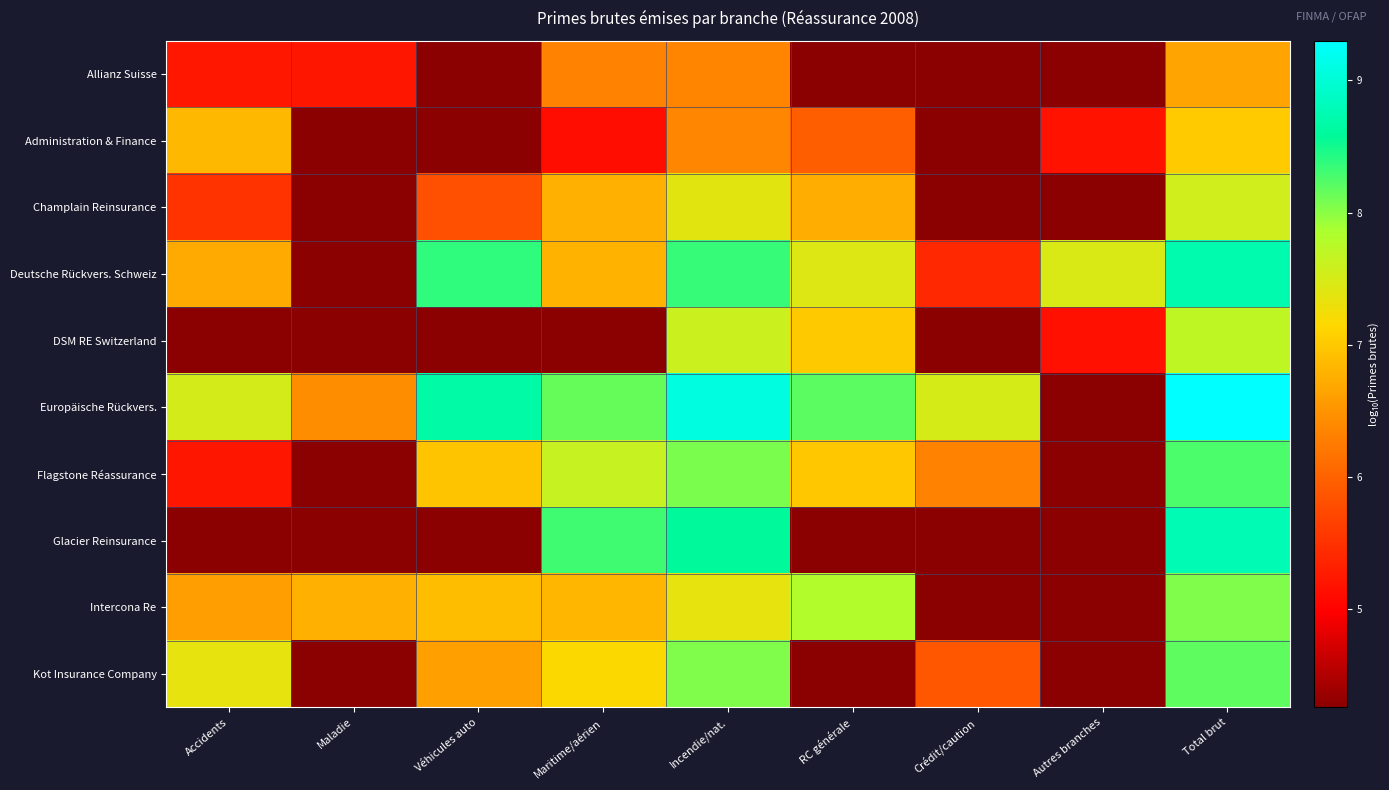

At Crédit/caution, list the series in order from largest to smallest.

Europäische Rückvers., Flagstone Réassurance, Kot Insurance Company, Deutsche Rückvers. Schweiz, Allianz Suisse, Administration & Finance, Champlain Reinsurance, DSM RE Switzerland, Glacier Reinsurance, Intercona Re